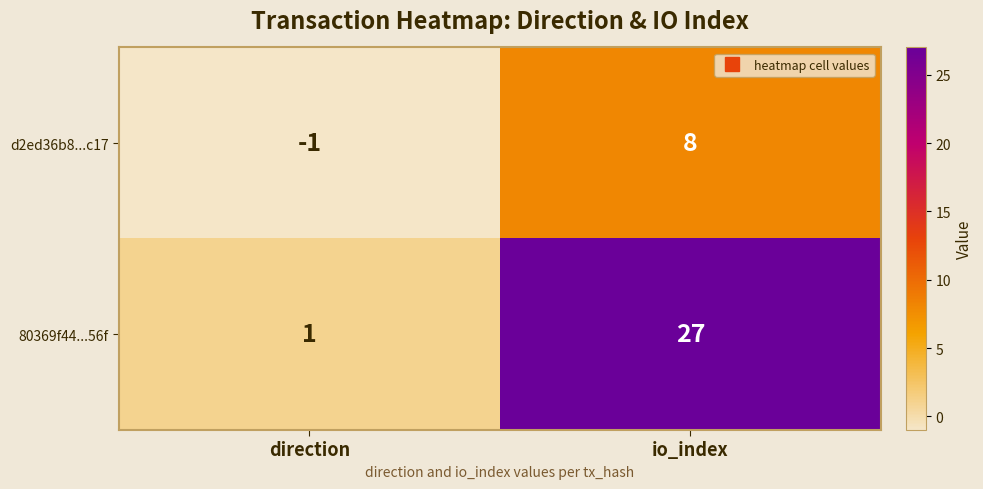

How many data points does each series have?

2